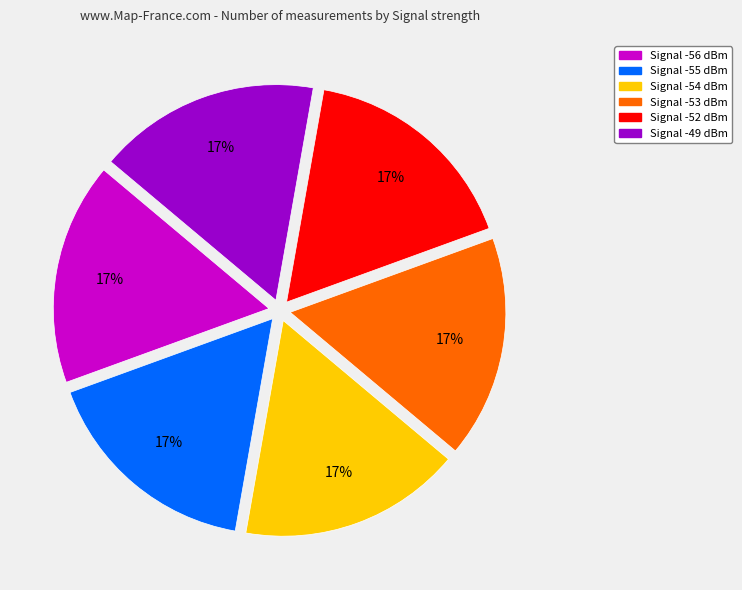

Is Signal -54 dBm the majority of the pie?

No